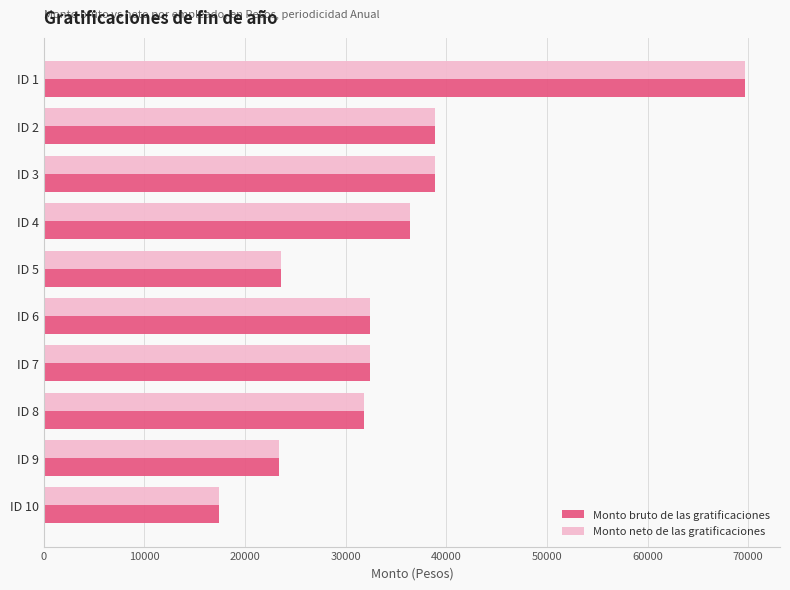

What is the sum of all Monto neto de las gratificaciones values?

344800.9